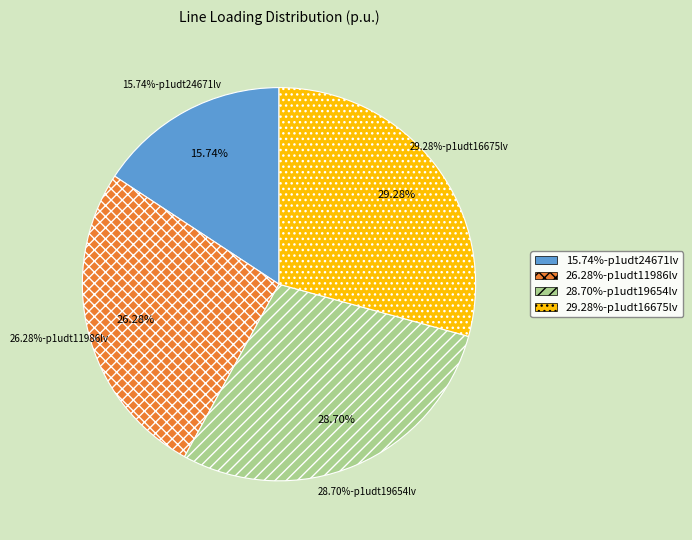

Is Line.l(r:p1udt24671lv-p1ulv61189) the majority of the pie?

No